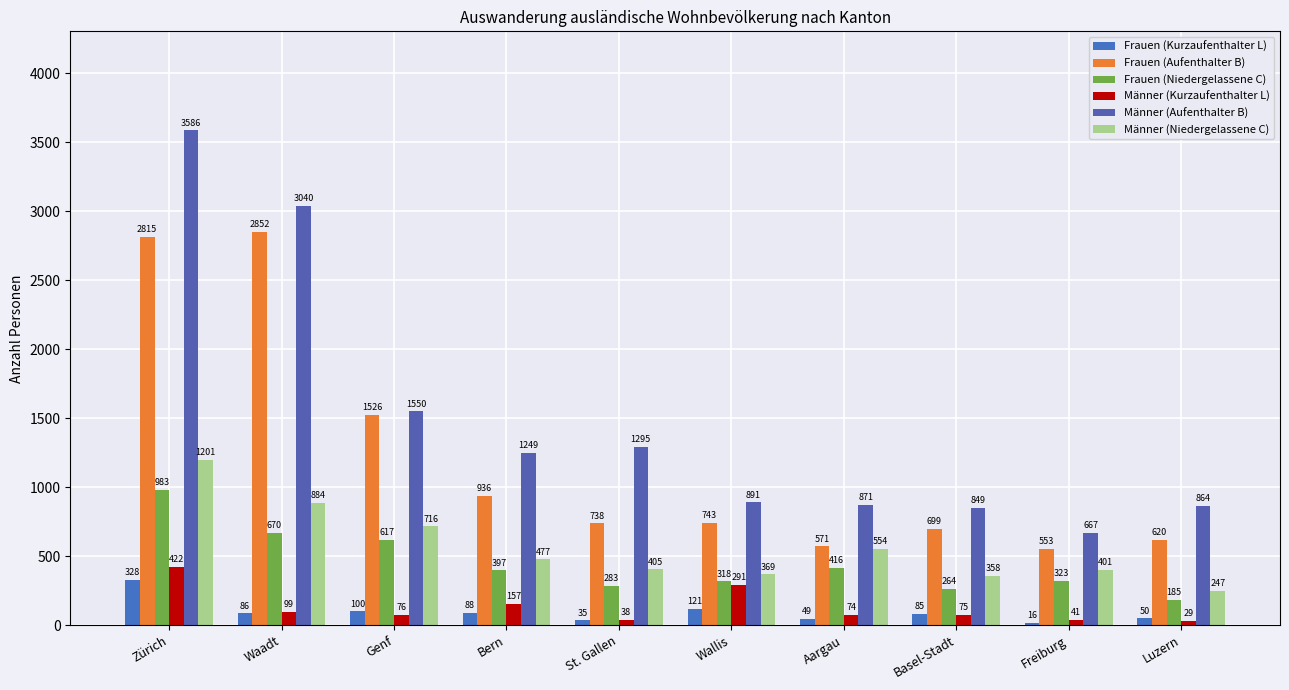

What is the minimum value shown in the chart?

16